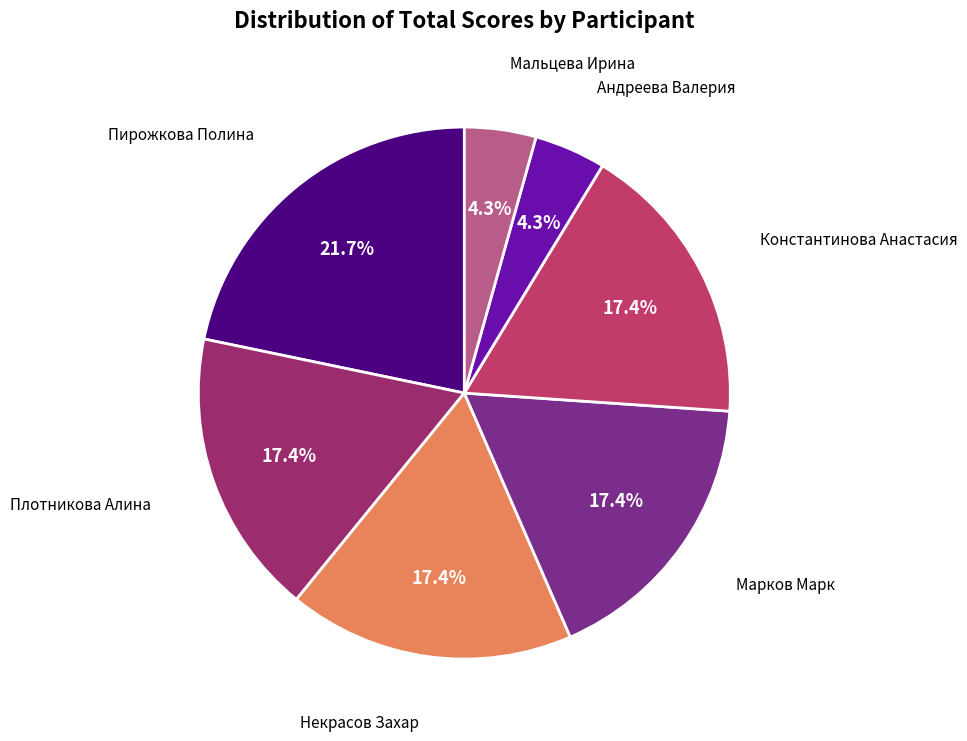

Is there a majority slice in this chart?

No